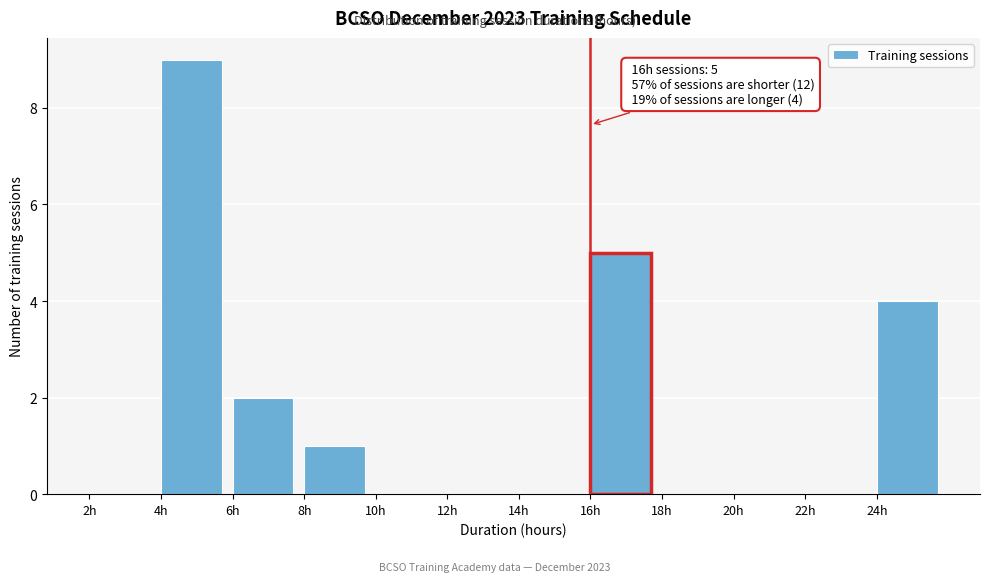

Over which range of the x-axis is the bar tallest?

4 to 6